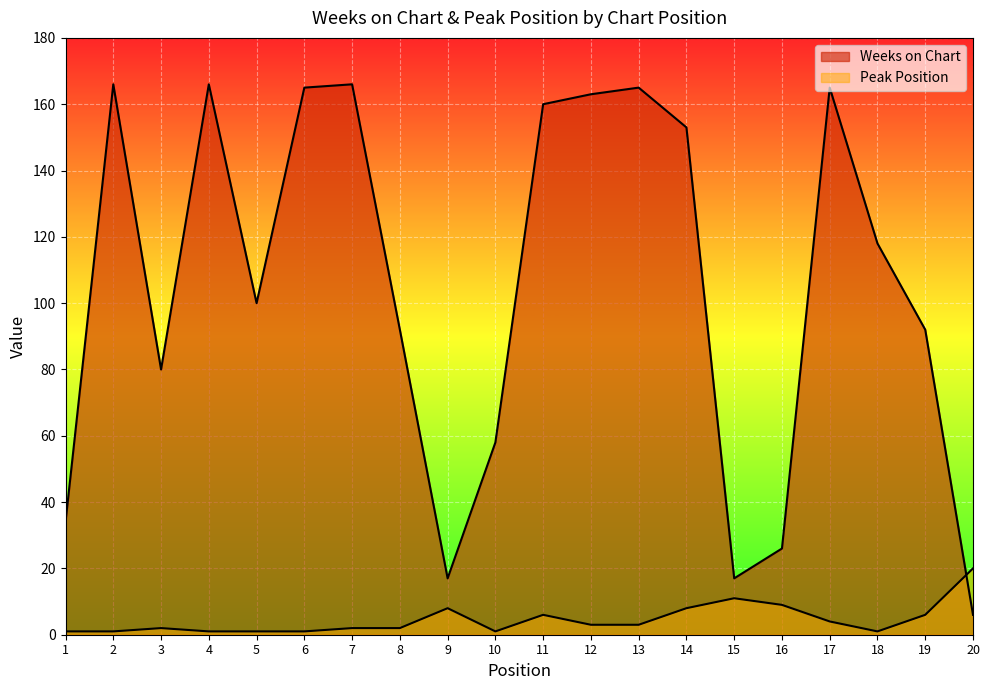

Rank the categories by Weeks on Chart value from highest to lowest.

2, 4, 7, 6, 13, 17, 12, 11, 14, 18, 5, 8, 19, 3, 10, 1, 16, 9, 15, 20